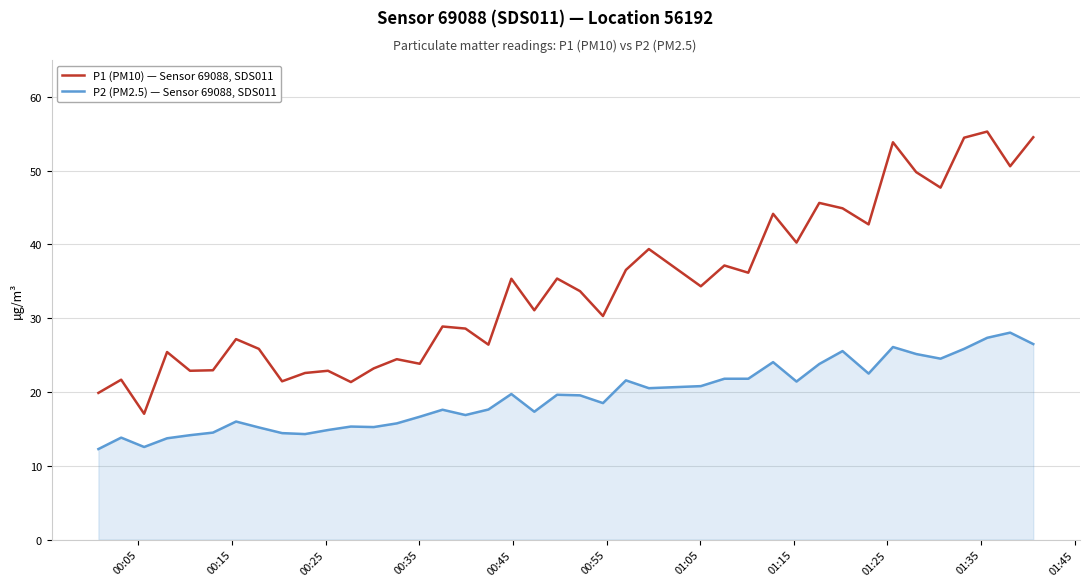

Which series has the widest spread of values?

P1 (PM10) — Sensor 69088, SDS011